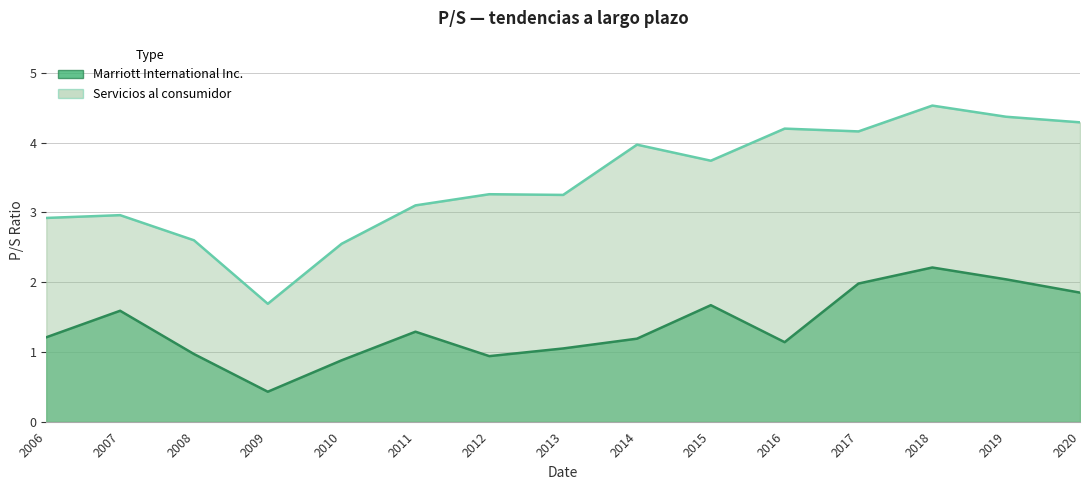

Where is the first local minimum for Marriott International Inc.?

2009